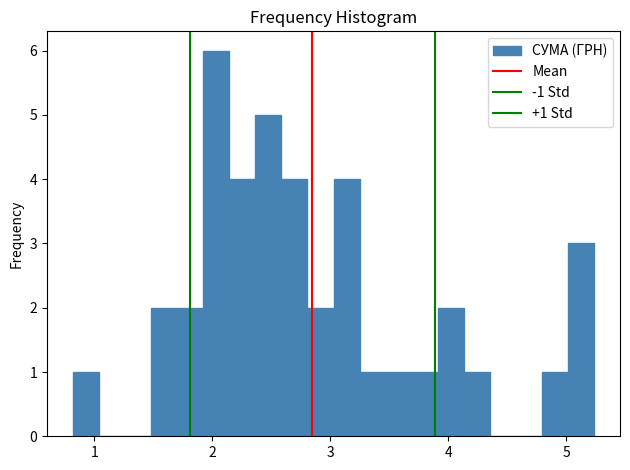

Read against the x-axis, roughly where is the centre of the tallest bar?

2.0